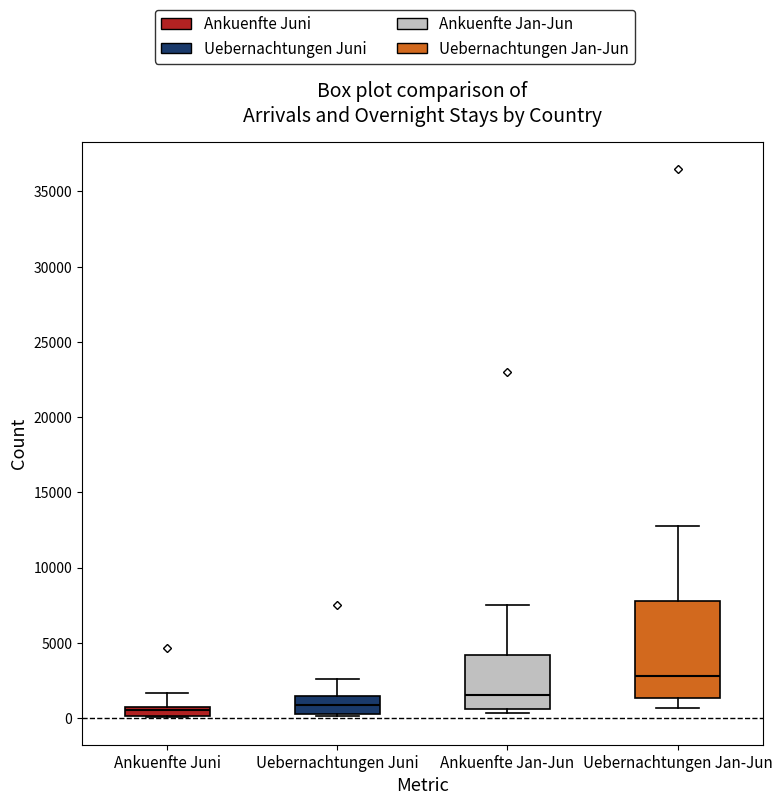

Where does the upper whisker of the box for Uebernachtungen Jan-Jun end on the y-axis? The values are not printed on the chart, so give them approximately, as read against the axis.

12500